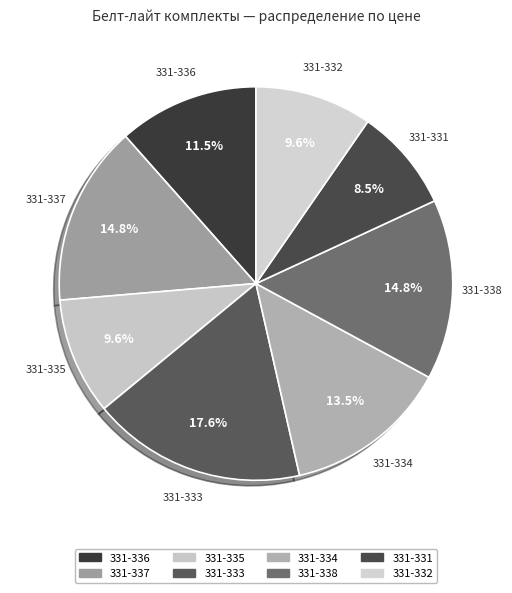

The 331-331 slice represents 2% of the pie. True or false?

False